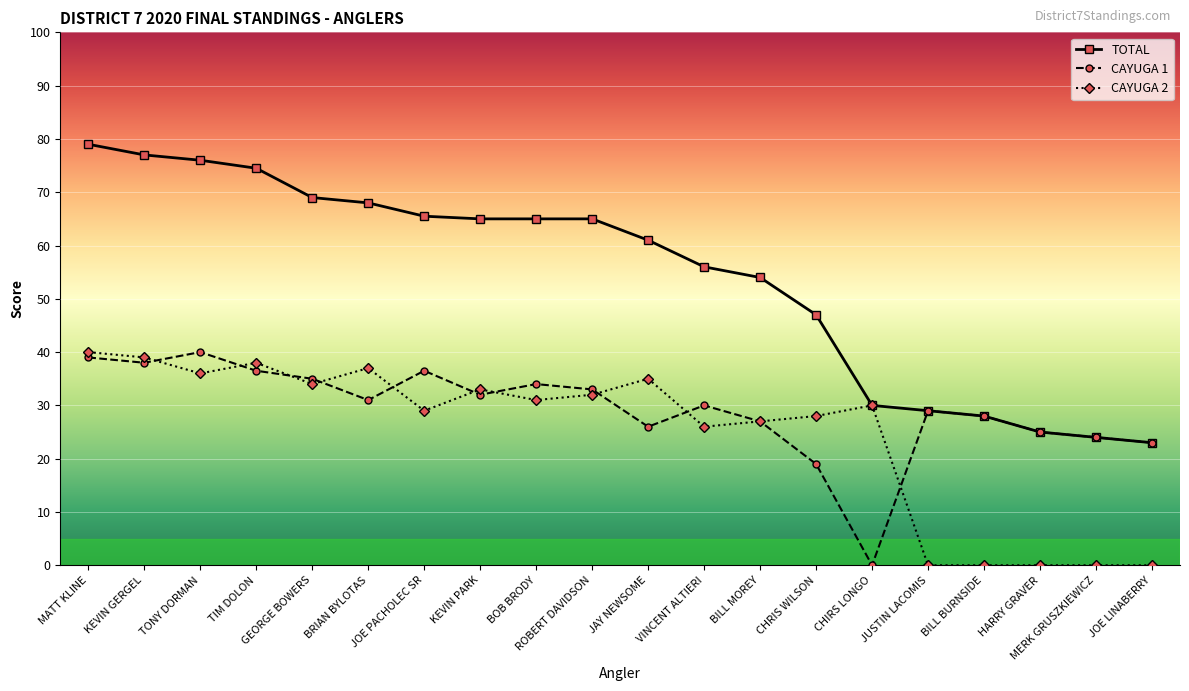

At which label does TOTAL reach its peak?

MATT KLINE